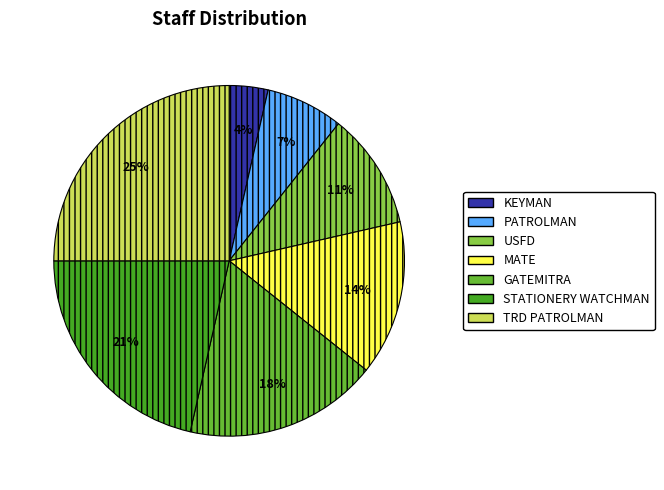

Which slice is the smallest?

KEYMAN